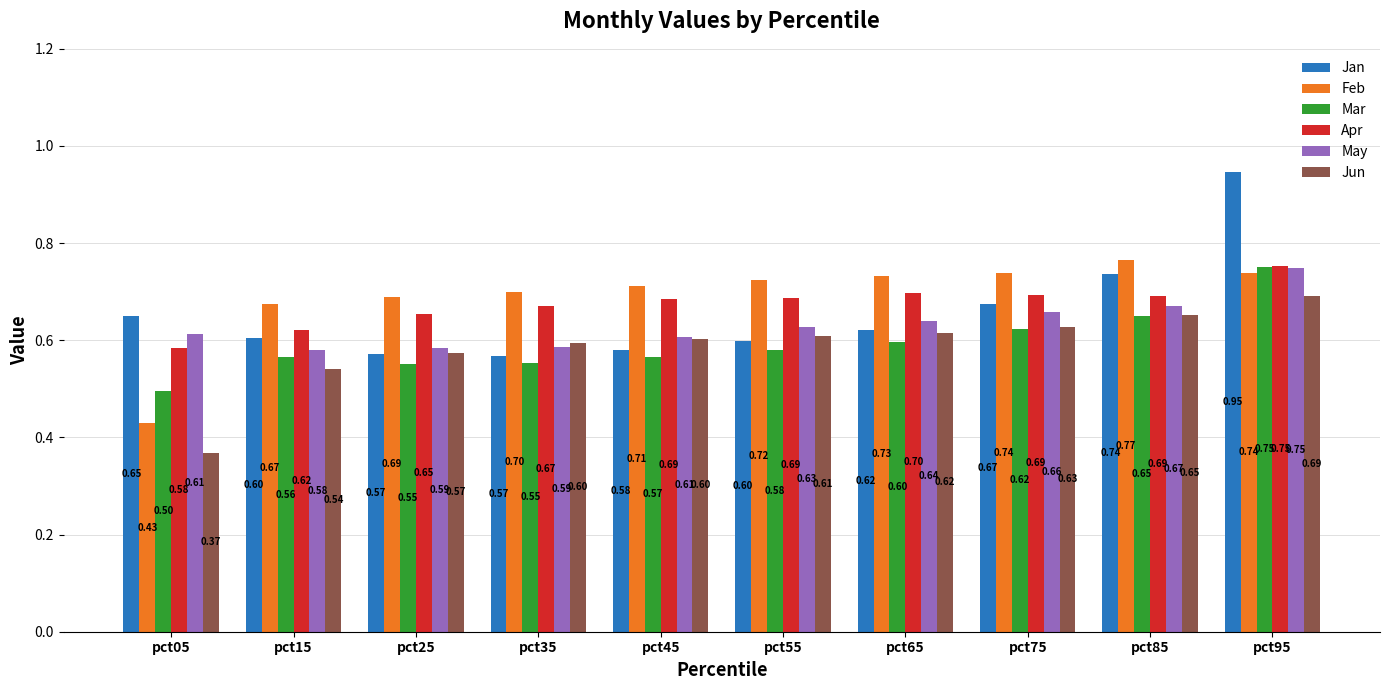

What is the difference between the highest and lowest values at pct55?

0.1